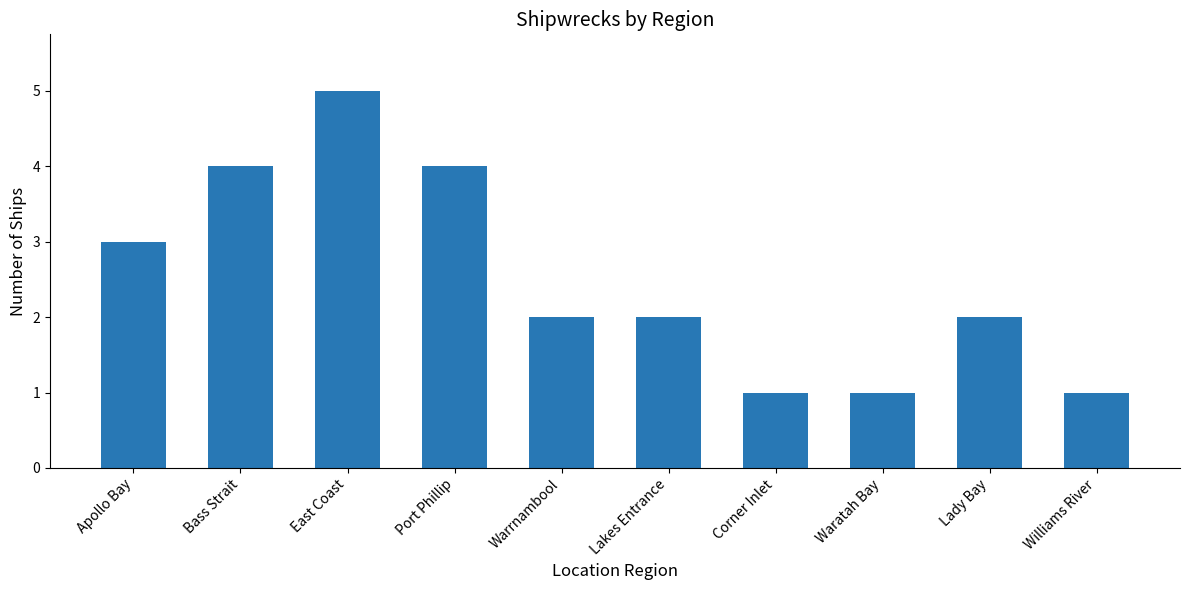

What is the smallest value displayed?

1